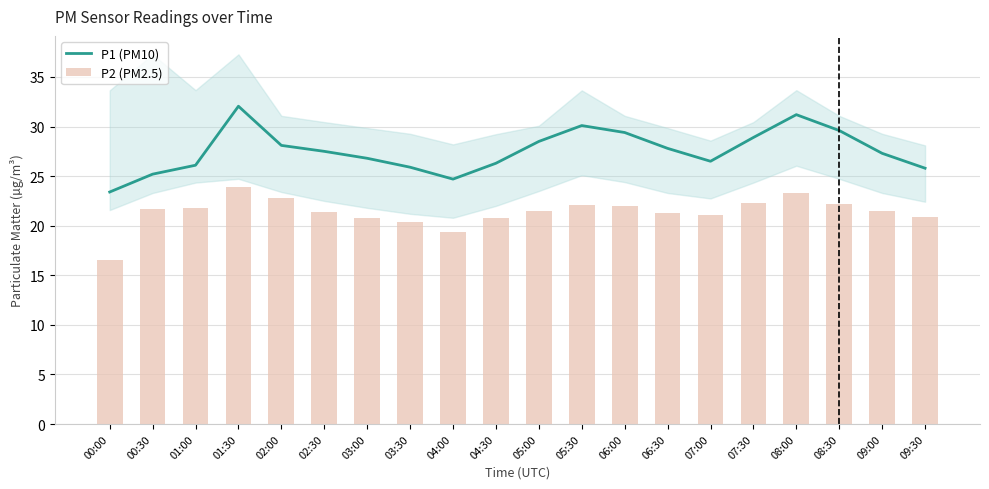

Reading right to left, what are all the values shown in this chart?

P1 (PM10): 25.8	27.3	29.6	31.2	28.9	26.5	27.8	29.4	30.1	28.5	26.3	24.7	25.9	26.8	27.5	28.1	32.0	26.1	25.2	23.4
P2 (PM2.5): 20.9	21.5	22.1	23.2	22.3	21.1	21.3	22.0	22.1	21.5	20.8	19.3	20.4	20.8	21.4	22.8	23.9	21.8	21.7	16.5